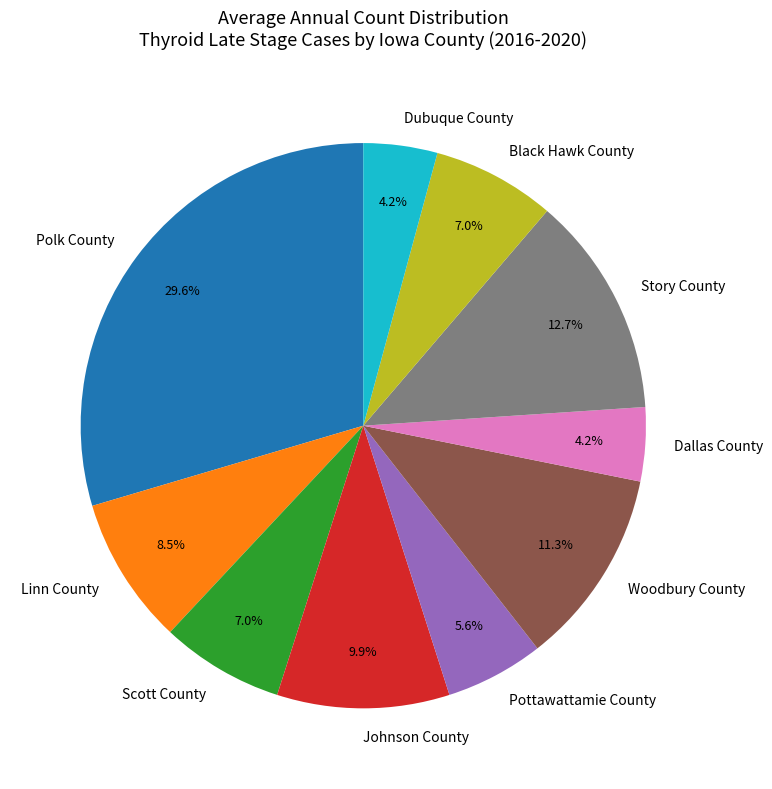

Combined, do Pottawattamie County and Black Hawk County account for over 50%?

No